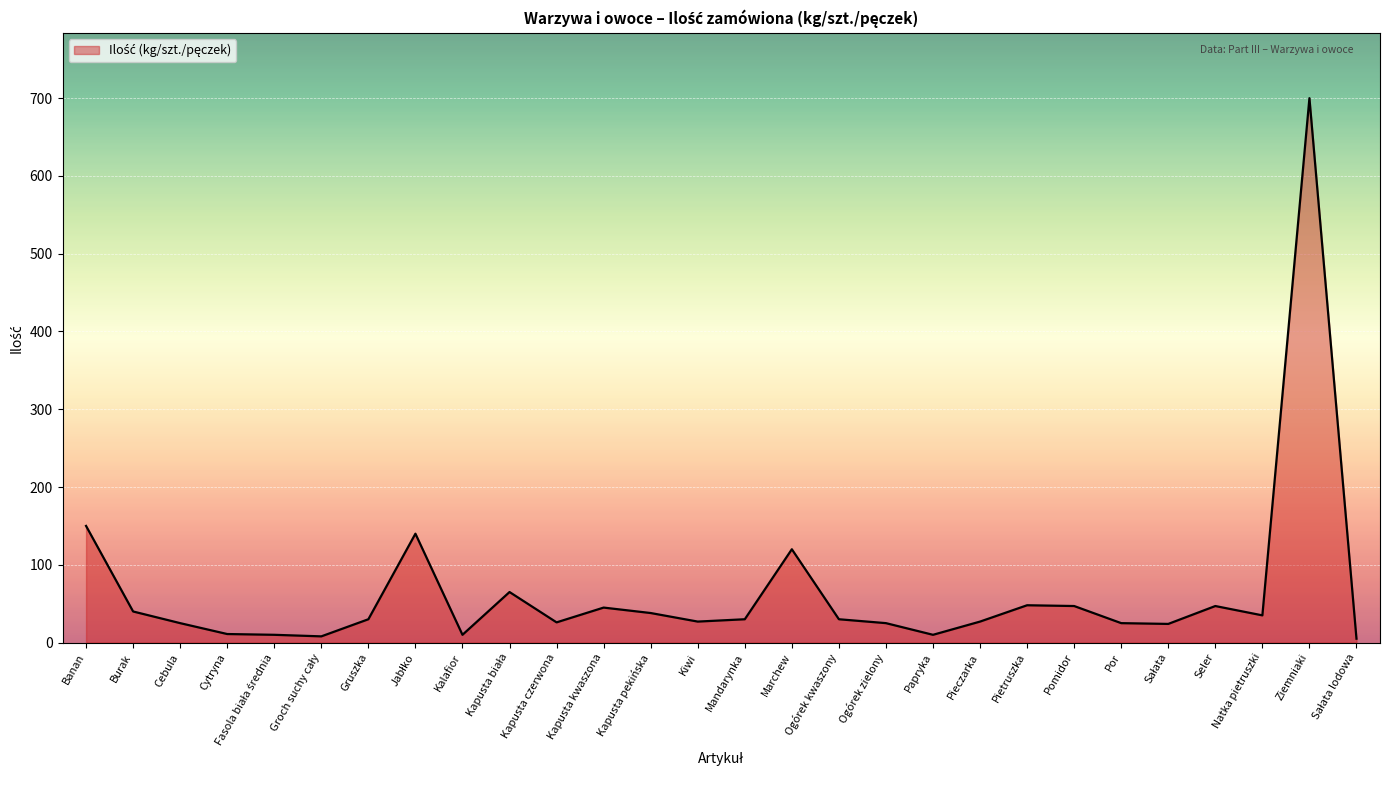

Read the value at Ziemniaki.

700